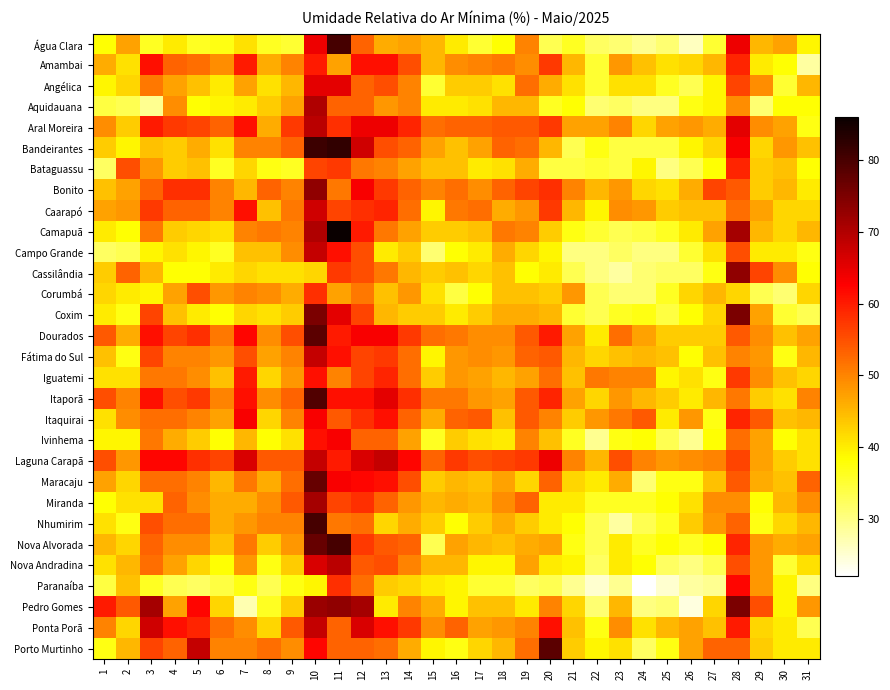

Reading left to right, list all the values displayed in this chart.

Água Clara: 1=38	2=47	3=36	4=40	5=36	6=37	7=41	8=36	9=35	10=64	11=80	12=53	13=46	14=47	15=45	16=40	17=35	18=38	19=50	20=33	21=36	22=32	23=31	24=29	25=31	26=26	27=35	28=64	29=45	30=47	31=39
Amambai: 1=46	2=41	3=61	4=53	5=52	6=49	7=60	8=46	9=50	10=60	11=47	12=61	13=61	14=55	15=45	16=49	17=50	18=51	19=49	20=57	21=45	22=35	23=48	24=44	25=41	26=42	27=45	28=59	29=40	30=38	31=28
Angélica: 1=39	2=42	3=51	4=47	5=44	6=40	7=47	8=41	9=45	10=65	11=65	12=53	13=55	14=50	15=35	16=43	17=43	18=41	19=52	20=46	21=41	22=35	23=41	24=41	25=36	26=33	27=39	28=56	29=49	30=35	31=45
Aquidauana: 1=34	2=33	3=29	4=49	5=38	6=39	7=40	8=43	9=47	10=70	11=53	12=53	13=48	14=50	15=40	16=40	17=41	18=45	19=45	20=36	21=38	22=31	23=32	24=30	25=30	26=37	27=39	28=49	29=31	30=38	31=38
Aral Moreira: 1=49	2=43	3=60	4=57	5=56	6=53	7=61	8=46	9=57	10=69	11=58	12=64	13=64	14=59	15=52	16=53	17=53	18=54	19=54	20=57	21=47	22=47	23=50	24=42	25=47	26=48	27=46	28=65	29=49	30=47	31=37
Bandeirantes: 1=43	2=39	3=44	4=43	5=46	6=41	7=50	8=50	9=53	10=81	11=82	12=67	13=55	14=53	15=47	16=44	17=47	18=53	19=52	20=45	21=33	22=37	23=34	24=34	25=34	26=39	27=42	28=63	29=42	30=48	31=44
Bataguassu: 1=32	2=55	3=48	4=43	5=44	6=36	7=42	8=37	9=36	10=56	11=57	12=51	13=50	14=47	15=44	16=44	17=40	18=41	19=46	20=34	21=34	22=35	23=34	24=39	25=30	26=33	27=38	28=59	29=43	30=44	31=38
Bonito: 1=44	2=47	3=53	4=58	5=58	6=50	7=45	8=53	9=50	10=73	11=51	12=63	13=57	14=53	15=50	16=52	17=49	18=53	19=56	20=58	21=50	22=45	23=48	24=42	25=41	26=46	27=56	28=54	29=43	30=45	31=40
Caarapó: 1=47	2=48	3=57	4=53	5=53	6=50	7=61	8=44	9=51	10=67	11=56	12=58	13=59	14=52	15=39	16=51	17=52	18=46	19=48	20=57	21=45	22=39	23=49	24=48	25=43	26=44	27=44	28=52	29=47	30=42	31=42
Camapuã: 1=40	2=38	3=51	4=43	5=42	6=41	7=50	8=51	9=50	10=70	11=86	12=60	13=51	14=47	15=43	16=43	17=44	18=51	19=50	20=43	21=37	22=35	23=33	24=34	25=36	26=40	27=47	28=71	29=45	30=42	31=45
Campo Grande: 1=32	2=33	3=39	4=41	5=39	6=36	7=44	8=44	9=49	10=68	11=61	12=55	13=40	14=43	15=31	16=38	17=40	18=46	19=42	20=39	21=30	22=30	23=32	24=30	25=30	26=35	27=41	28=55	29=40	30=40	31=37
Cassilândia: 1=43	2=53	3=45	4=38	5=38	6=40	7=42	8=41	9=41	10=42	11=57	12=55	13=51	14=45	15=43	16=44	17=42	18=44	19=38	20=40	21=33	22=30	23=28	24=31	25=32	26=32	27=37	28=73	29=56	30=49	31=38
Corumbá: 1=42	2=40	3=39	4=47	5=55	6=48	7=50	8=49	9=46	10=58	11=47	12=51	13=44	14=48	15=41	16=34	17=38	18=44	19=44	20=43	21=48	22=33	23=31	24=31	25=36	26=42	27=45	28=42	29=33	30=31	31=42
Coxim: 1=40	2=37	3=56	4=44	5=40	6=38	7=42	8=41	9=43	10=75	11=65	12=56	13=45	14=43	15=43	16=40	17=43	18=46	19=46	20=45	21=35	22=33	23=36	24=37	25=34	26=38	27=42	28=75	29=47	30=35	31=33
Dourados: 1=54	2=46	3=61	4=56	5=58	6=51	7=62	8=49	9=55	10=78	11=60	12=63	13=63	14=57	15=52	16=51	17=49	18=49	19=54	20=60	21=47	22=40	23=52	24=47	25=43	26=43	27=43	28=54	29=49	30=44	31=47
Fátima do Sul: 1=44	2=37	3=56	4=50	5=50	6=48	7=55	8=47	9=50	10=68	11=61	12=56	13=57	14=52	15=39	16=48	17=49	18=48	19=53	20=54	21=45	22=42	23=44	24=45	25=44	26=38	27=44	28=50	29=48	30=37	31=45
Iguatemi: 1=41	2=41	3=51	4=51	5=49	6=44	7=60	8=42	9=48	10=61	11=50	12=56	13=59	14=52	15=43	16=48	17=47	18=45	19=47	20=52	21=44	22=51	23=50	24=50	25=39	26=41	27=37	28=57	29=49	30=44	31=42
Itaporã: 1=55	2=50	3=61	4=55	5=57	6=50	7=61	8=49	9=53	10=79	11=61	12=61	13=65	14=58	15=51	16=51	17=48	18=47	19=54	20=59	21=47	22=42	23=48	24=45	25=43	26=40	27=45	28=51	29=43	30=41	31=50
Itaquirai: 1=41	2=49	3=52	4=52	5=50	6=47	7=63	8=42	9=50	10=63	11=54	12=58	13=61	14=53	15=46	16=53	17=54	18=44	19=54	20=50	21=43	22=48	23=51	24=54	25=40	26=48	27=37	28=59	29=54	30=44	31=45
Ivinhema: 1=39	2=39	3=51	4=46	5=43	6=38	7=45	8=38	9=41	10=61	11=63	12=53	13=53	14=47	15=36	16=43	17=41	18=40	19=50	20=44	21=36	22=29	23=37	24=38	25=33	26=29	27=38	28=52	29=47	30=38	31=41
Laguna Carapã: 1=55	2=48	3=62	4=62	5=58	6=56	7=66	8=54	9=54	10=68	11=60	12=66	13=68	14=62	15=53	16=57	17=55	18=56	19=57	20=64	21=50	22=45	23=55	24=50	25=48	26=49	27=50	28=56	29=47	30=43	31=41
Maracaju: 1=47	2=42	3=52	4=52	5=50	6=45	7=51	8=46	9=52	10=77	11=63	12=62	13=61	14=55	15=43	16=45	17=44	18=47	19=42	20=53	21=42	22=40	23=46	24=31	25=37	26=37	27=44	28=54	29=46	30=44	31=53
Miranda: 1=38	2=41	3=41	4=53	5=49	6=46	7=46	8=49	9=54	10=71	11=56	12=58	13=53	14=48	15=45	16=46	17=45	18=49	19=53	20=40	21=40	22=36	23=36	24=36	25=38	26=41	27=49	28=49	29=38	30=45	31=49
Nhumirim: 1=41	2=37	3=55	4=52	5=52	6=46	7=48	8=50	9=50	10=80	11=51	12=52	13=42	14=46	15=43	16=38	17=43	18=46	19=43	20=40	21=38	22=33	23=28	24=33	25=36	26=43	27=48	28=53	29=37	30=42	31=45
Nova Alvorada: 1=45	2=42	3=53	4=49	5=49	6=44	7=51	8=43	9=48	10=77	11=80	12=57	13=54	14=53	15=33	16=47	17=45	18=44	19=46	20=47	21=37	22=33	23=40	24=36	25=38	26=36	27=38	28=59	29=48	30=46	31=47
Nova Andradina: 1=41	2=45	3=52	4=47	5=42	6=38	7=48	8=37	9=43	10=66	11=69	12=54	13=55	14=50	15=45	16=45	17=39	18=39	19=47	20=40	21=39	22=32	23=40	24=38	25=32	26=30	27=33	28=55	29=48	30=35	31=41
Paranaíba: 1=34	2=44	3=36	4=33	5=32	6=34	7=37	8=33	9=37	10=39	11=58	12=52	13=43	14=42	15=40	16=39	17=35	18=35	19=32	20=33	21=29	22=25	23=29	24=22	25=25	26=28	27=29	28=62	29=48	30=39	31=30
Pedro Gomes: 1=60	2=54	3=71	4=47	5=62	6=42	7=27	8=36	9=43	10=72	11=73	12=71	13=40	14=50	15=46	16=39	17=44	18=44	19=40	20=50	21=42	22=31	23=45	24=30	25=31	26=24	27=42	28=75	29=55	30=39	31=48
Ponta Porã: 1=50	2=42	3=67	4=61	5=59	6=52	7=49	8=42	9=54	10=68	11=53	12=66	13=61	14=57	15=49	16=53	17=47	18=48	19=50	20=61	21=44	22=37	23=49	24=41	25=45	26=47	27=44	28=60	29=42	30=40	31=33
Porto Murtinho: 1=37	2=45	3=56	4=53	5=68	6=50	7=50	8=52	9=49	10=62	11=53	12=53	13=52	14=46	15=39	16=37	17=42	18=45	19=52	20=78	21=43	22=39	23=41	24=32	25=37	26=47	27=53	28=53	29=43	30=40	31=40